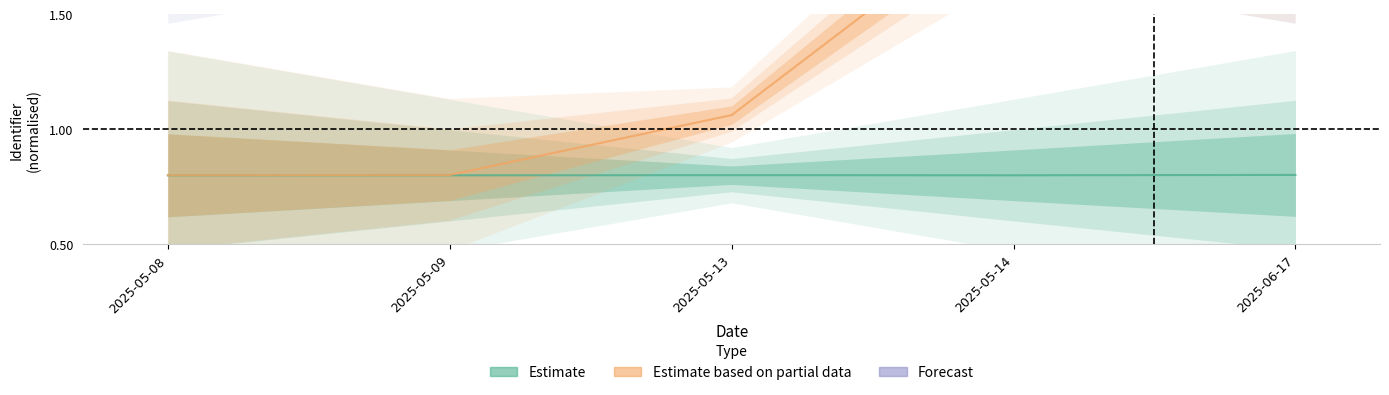

Is this an area chart (filled region under the line)?

No